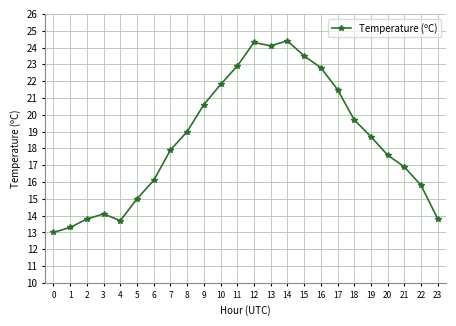

How many lines are shown in the chart?

1